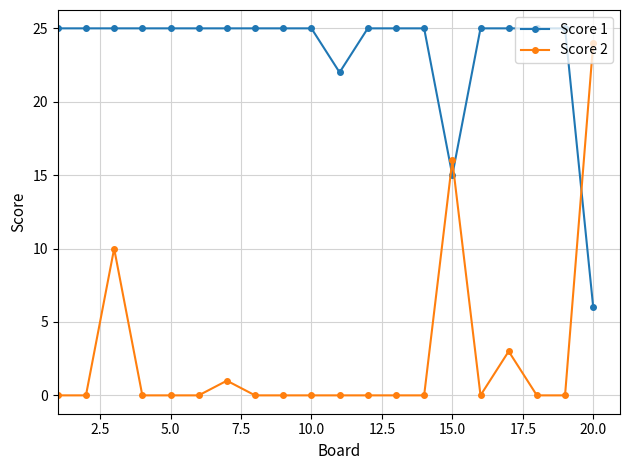

What is the difference between the second highest and second lowest values in the Score 2 series?

16